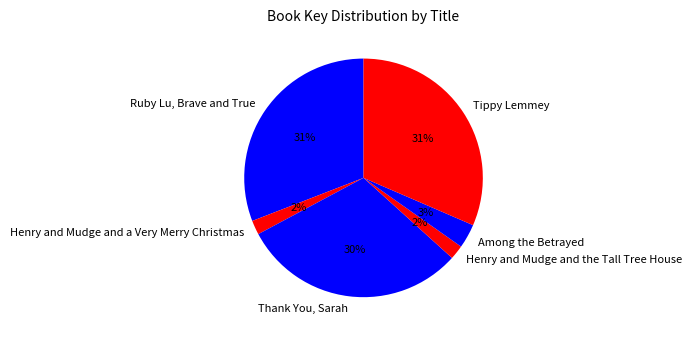

Is it true that Ruby Lu, Brave and True is 22% of the pie?

False